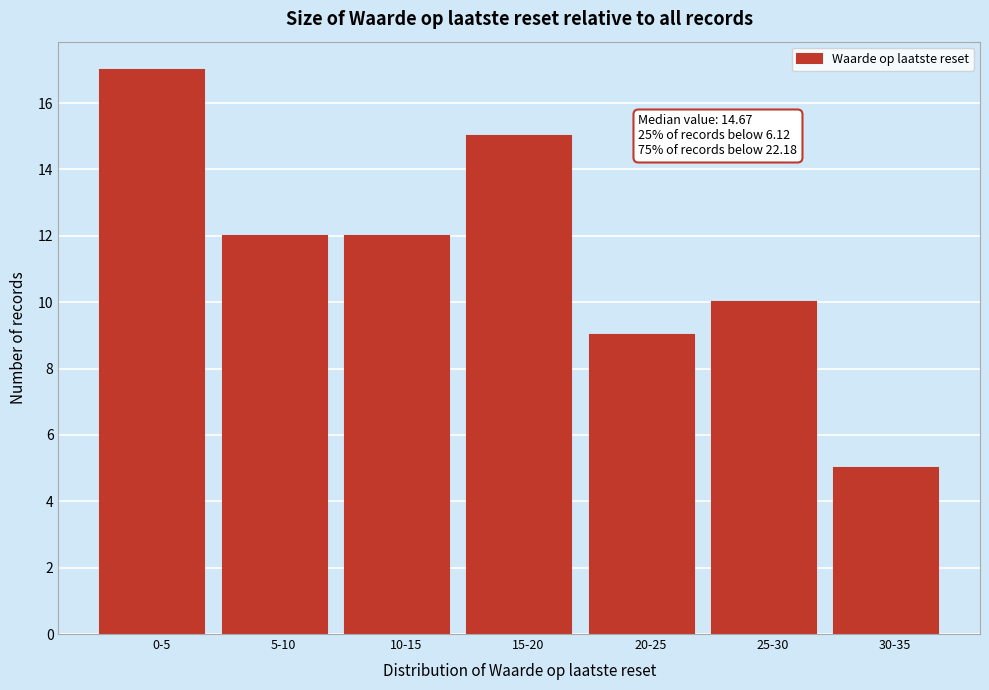

Reading left to right, extract all data points from this chart.

0-5=17	5-10=12	10-15=12	15-20=15	20-25=9	25-30=10	30-35=5